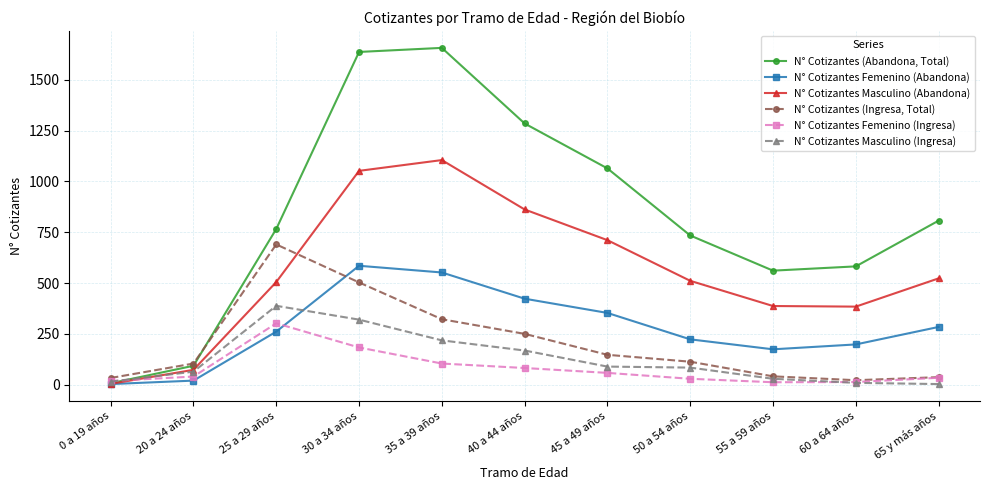

What is the difference between the maximum and second lowest values in the N° Cotizantes Masculino (Abandona) series?

1032